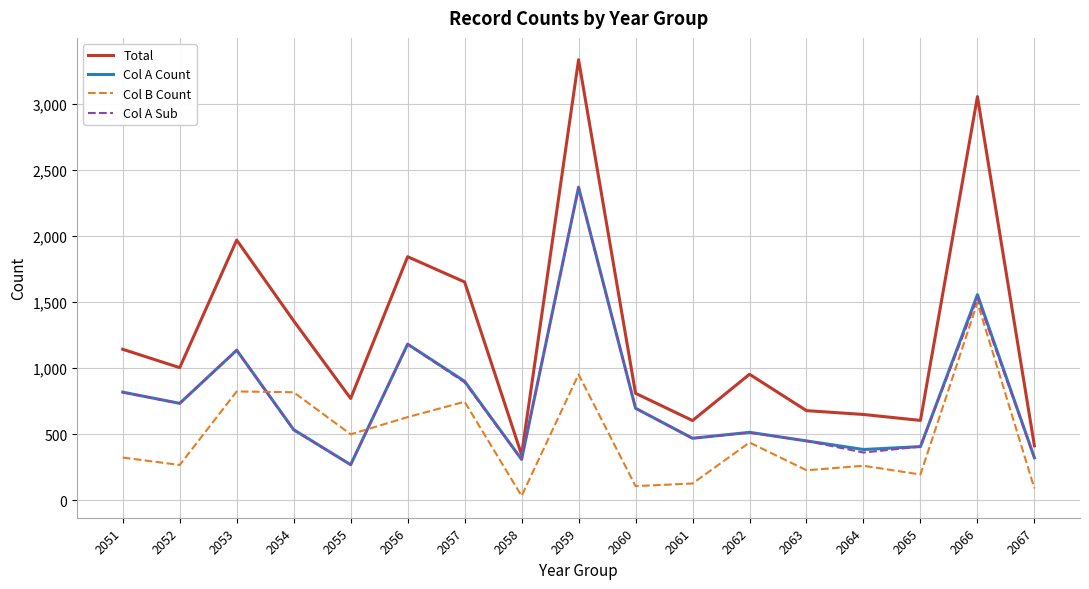

What is the maximum value shown in the chart?

3333